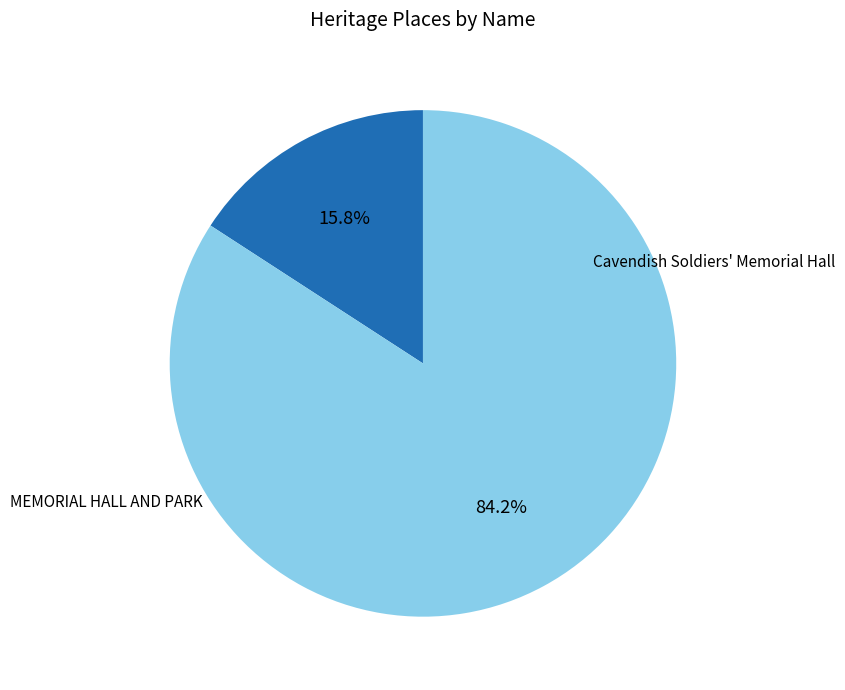

Does MEMORIAL HALL AND PARK account for over 50% of the chart?

No